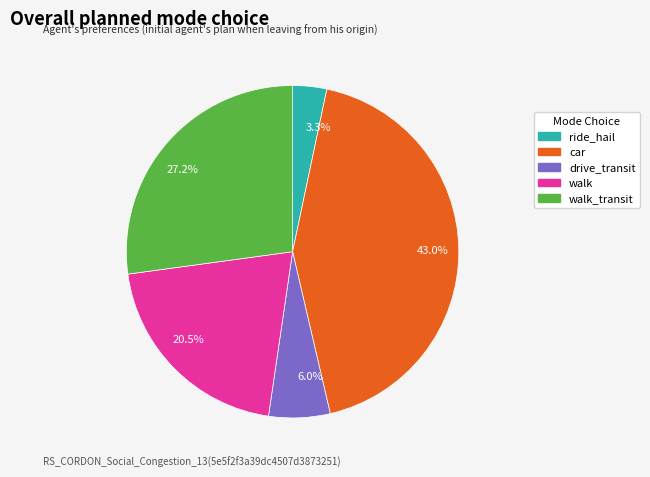

Rank the categories by value from lowest to highest.

3.3%, 6.0%, 20.5%, 27.2%, 43.0%